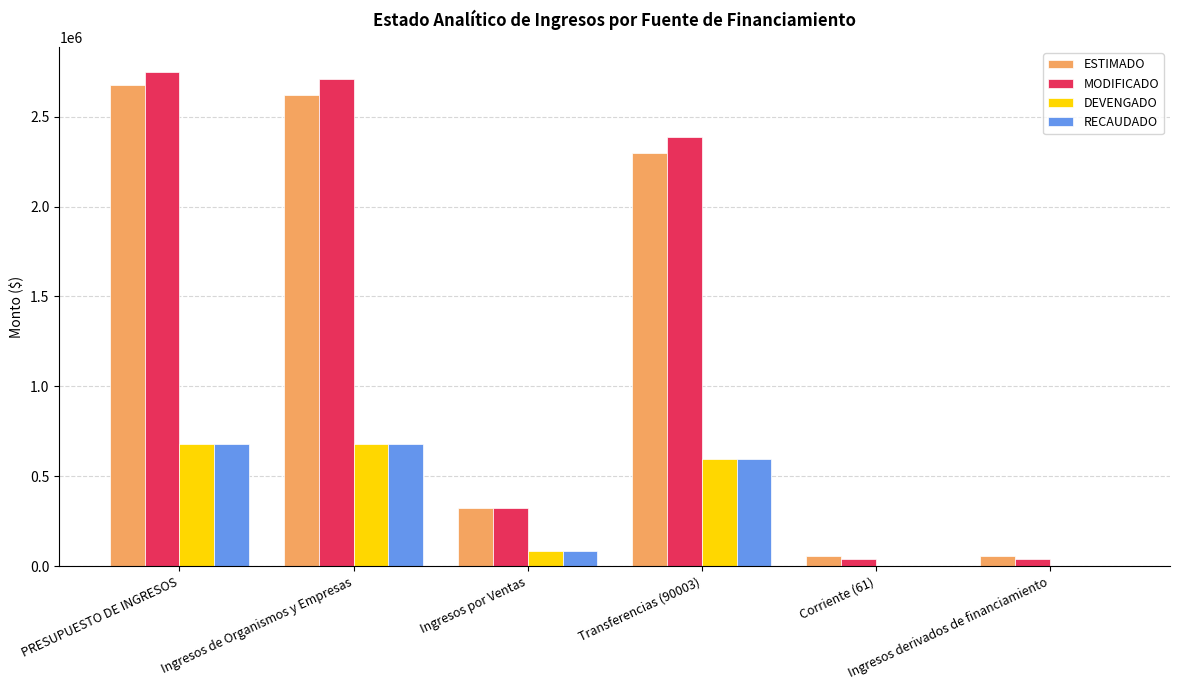

Which category has the highest value across all series?

PRESUPUESTO DE INGRESOS